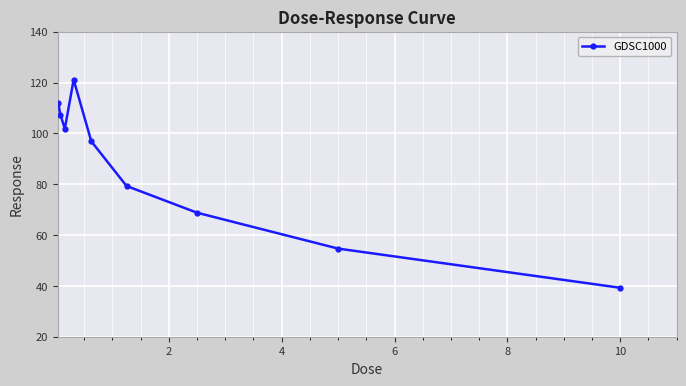

What is the average value?

86.8